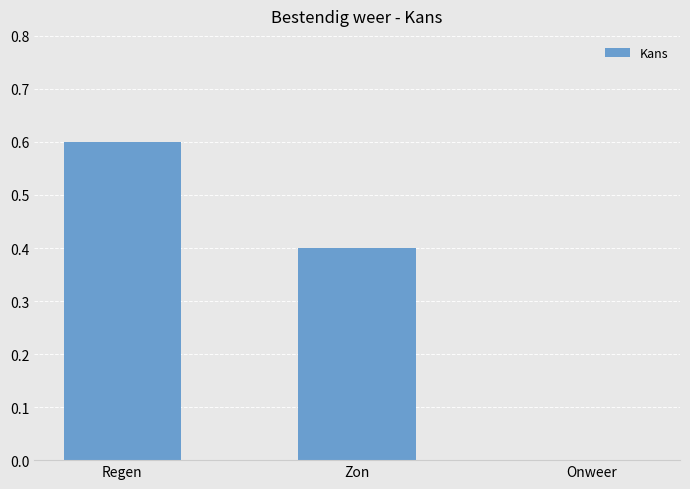

What is the sum of the values at Regen and Zon?

1.0